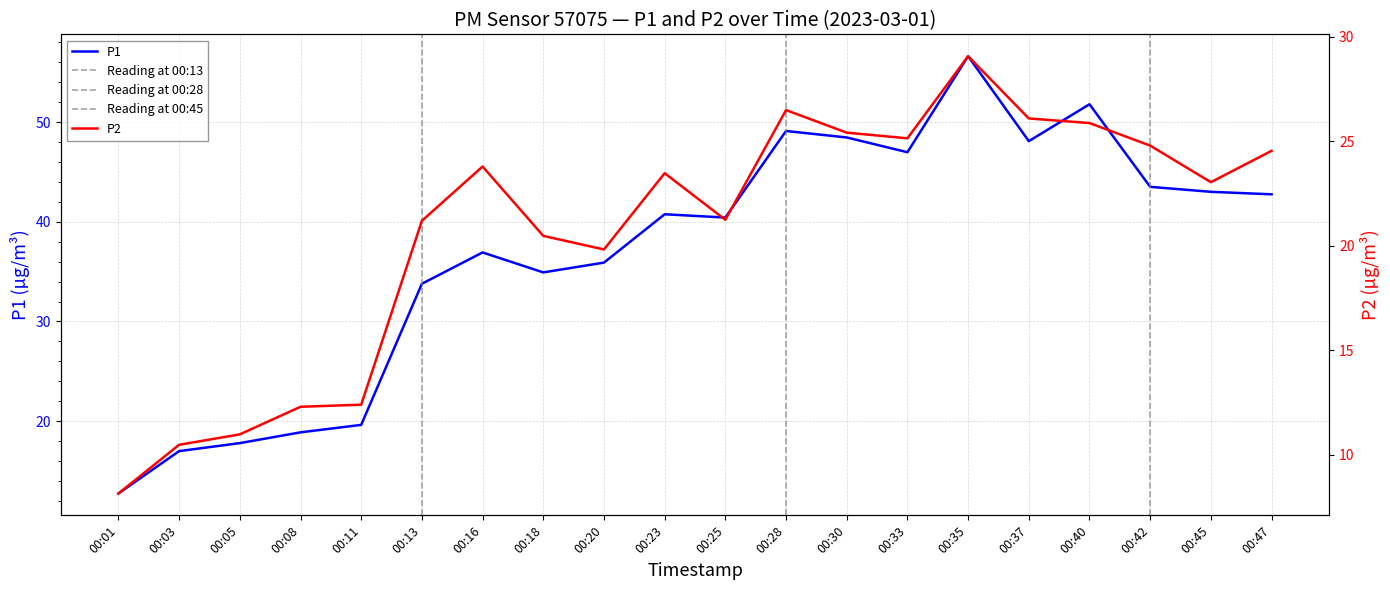

The P2 series shows 23.8 at 00:16. True or false?

True